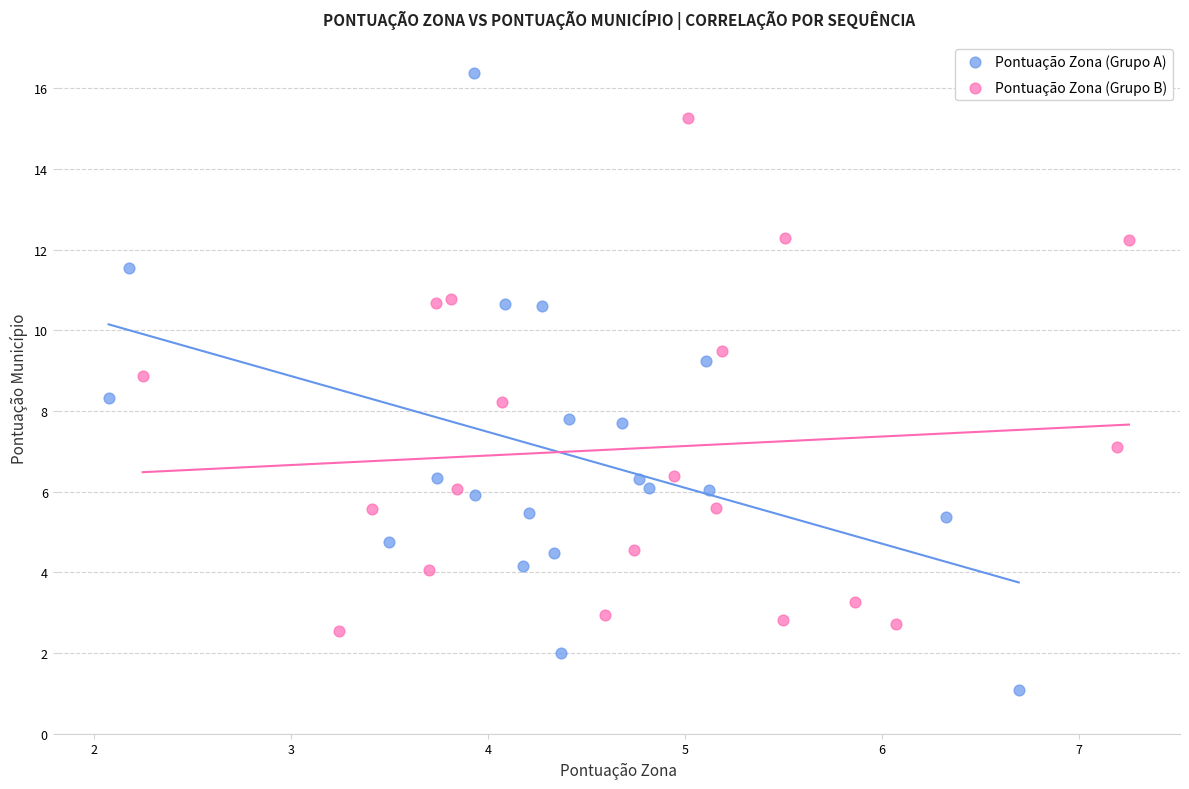

Which series reaches the minimum Y coordinate?

Pontuação Zona (Grupo A)